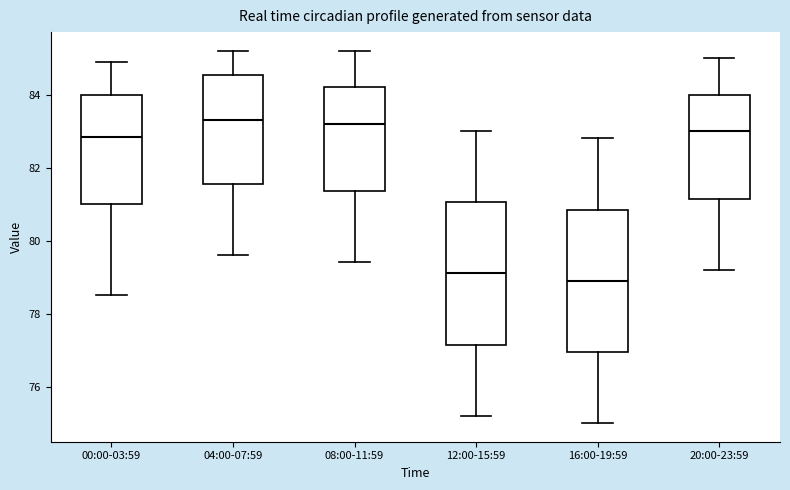

Reading left to right, transcribe this box plot: for each box, give where its median line is, the range the box spans, and where its two whiskers end, as read against the y-axis. The values are not printed on the chart, so give them approximately, as read against the axis.

00:00-03:59: median 82.8, box 81.0 to 84.0, whiskers 78.6 to 85.0
04:00-07:59: median 83.4, box 81.6 to 84.6, whiskers 79.6 to 85.2
08:00-11:59: median 83.2, box 81.4 to 84.2, whiskers 79.4 to 85.2
12:00-15:59: median 79.2, box 77.2 to 81.0, whiskers 75.2 to 83.0
16:00-19:59: median 79.0, box 77.0 to 80.8, whiskers 75.0 to 82.8
20:00-23:59: median 83.0, box 81.2 to 84.0, whiskers 79.2 to 85.0